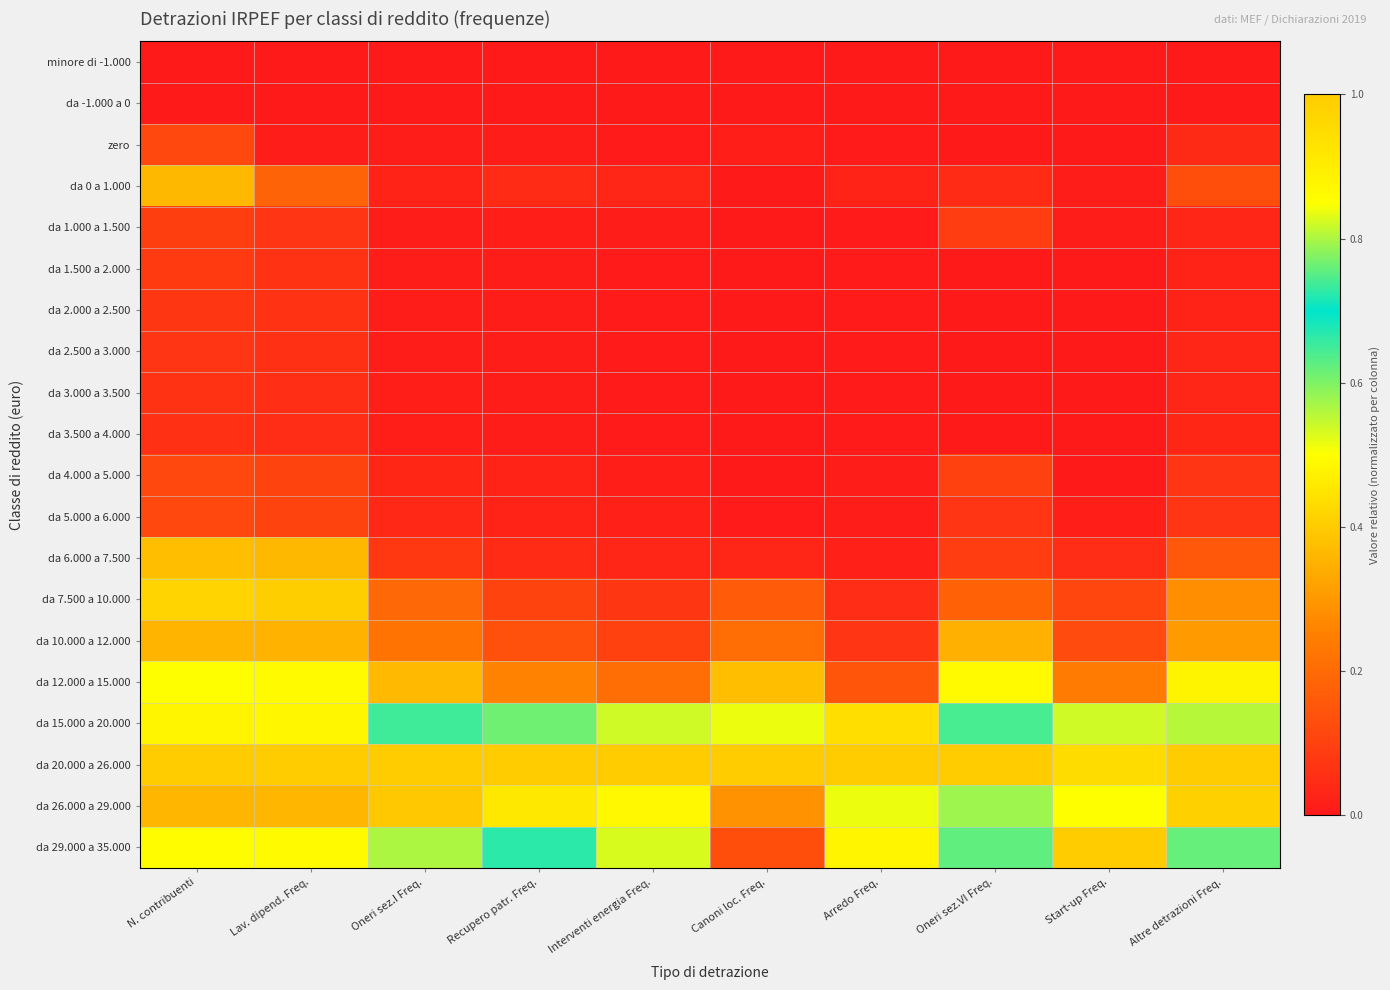

Which series has the largest range (max minus min)?

da 29.000 a 35.000